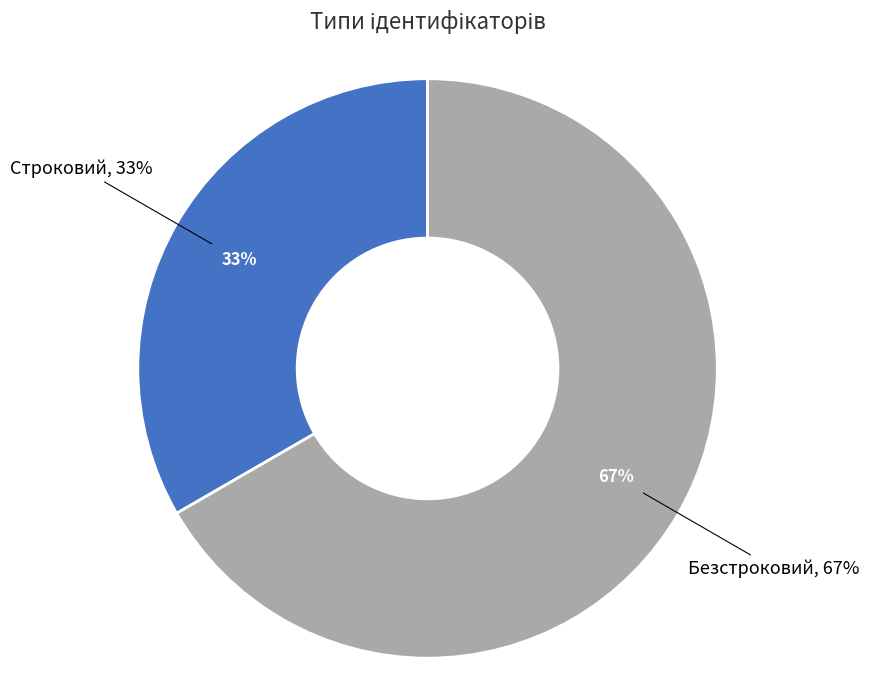

What percentage is the Безстроковий slice, to the nearest percent?

67%